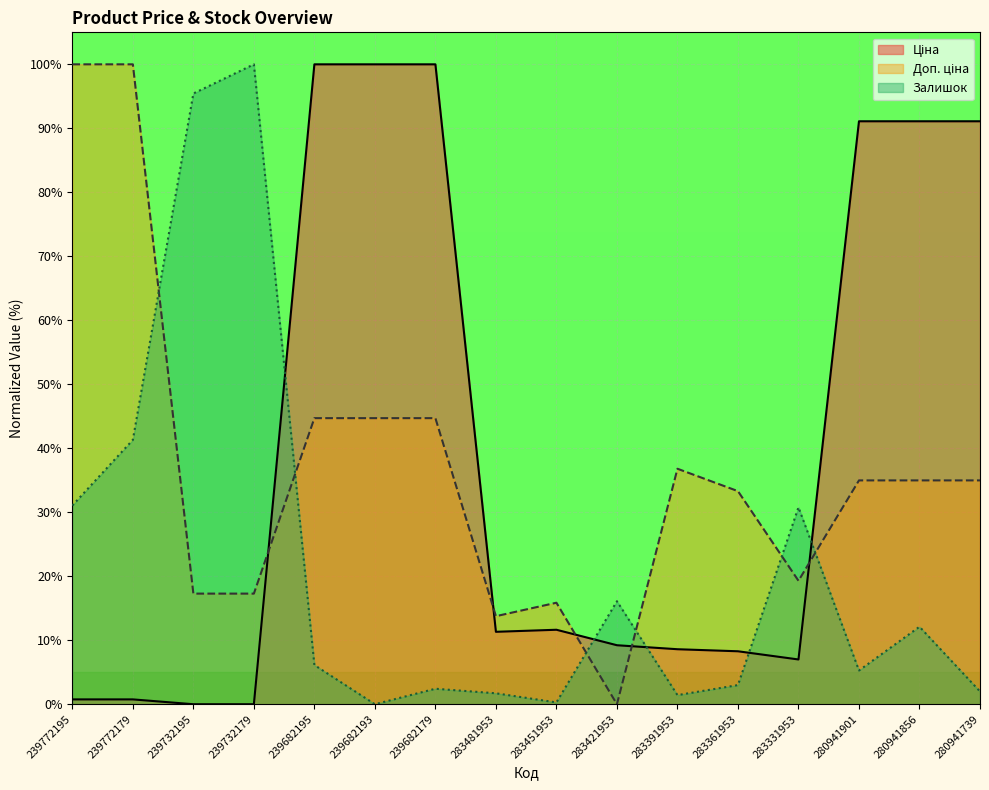

What is the label of the 5th point from the left?

239682195